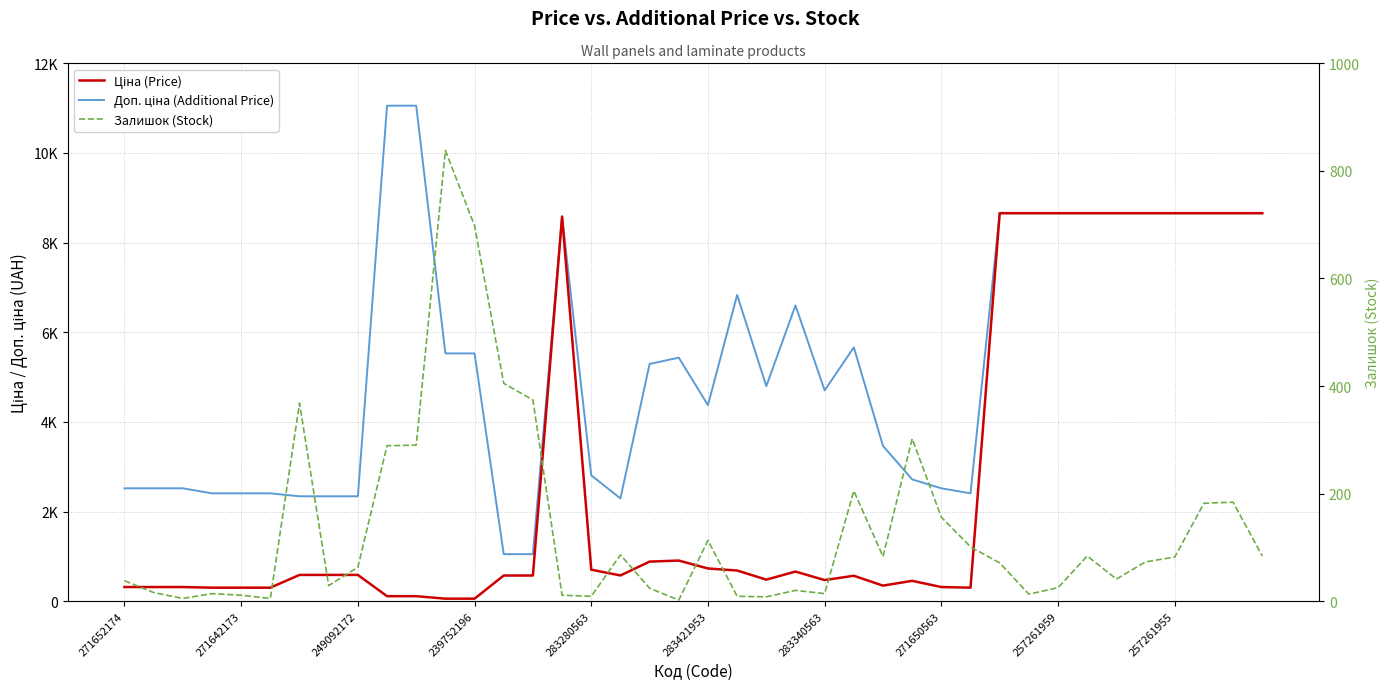

Reading left to right, extract all data points from this chart.

Ціна (Price): 314.7	314.7	314.7	300.6	300.6	300.6	584.9	584.9	584.9	110.5	110.5	55.3	55.3	571.6	571.6	8581.1	701.9	573.2	882.1	905.5	728.8	683.2	479.6	659.8	470.3	566.2	346.3	452.7	314.7	300.6	8656.2	8656.2	8656.2	8656.2	8656.2	8656.2	8656.2	8656.2	8656.2	8656.2
Доп. ціна (Additional Price): 2517.5	2517.5	2517.5	2405.2	2405.2	2405.2	2339.7	2339.7	2339.7	11055.0	11055.0	5528.0	5528.0	1048.0	1048.0	8581.1	2807.6	2292.9	5292.4	5432.8	4372.9	6831.9	4796.4	6597.9	4702.8	5662.1	3462.7	2716.4	2517.5	2405.2	8656.2	8656.2	8656.2	8656.2	8656.2	8656.2	8656.2	8656.2	8656.2	8656.2
Залишок (Stock): 38.0	16.0	5.0	14.0	11.0	5.0	368.0	29.0	63.0	289.0	290.0	838.0	698.0	405.0	374.0	11.0	9.0	86.0	24.0	2.0	113.0	9.0	8.0	20.0	14.0	205.0	83.0	302.0	156.0	101.0	71.0	13.0	25.0	84.0	41.0	73.0	82.0	182.0	184.0	84.0